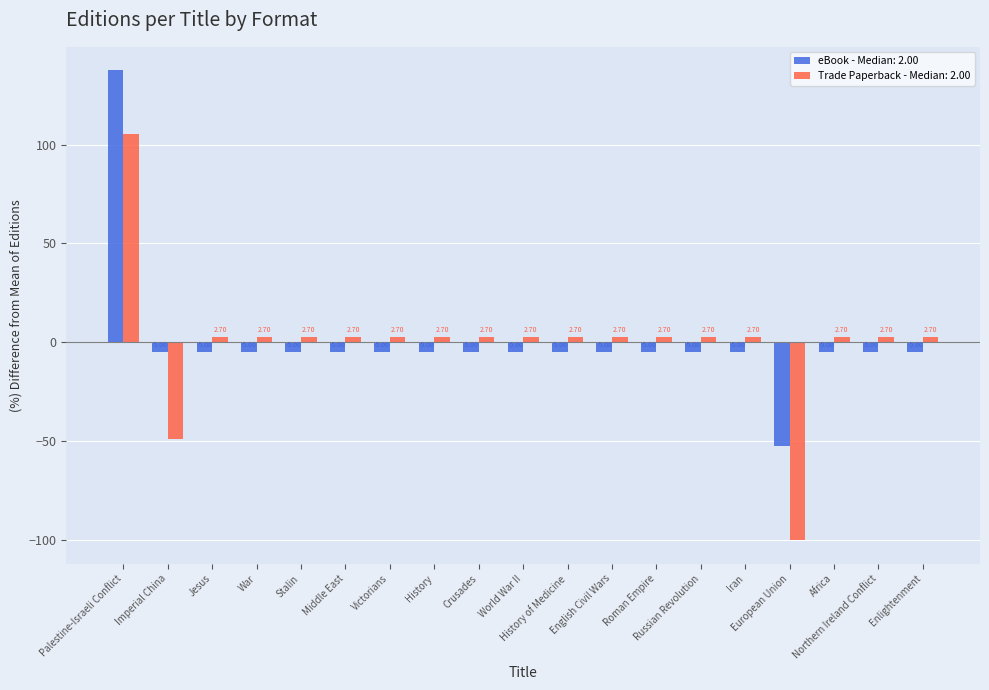

What is the difference between the maximum and minimum values in the eBook - Median: 2.00 series?

190.0